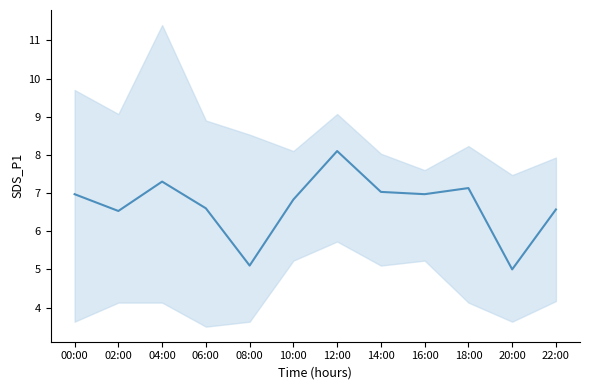

Reading left to right, extract all data points from this chart.

7.0	6.5	7.3	6.6	5.1	6.8	8.1	7.0	7.0	7.1	5.0	6.6